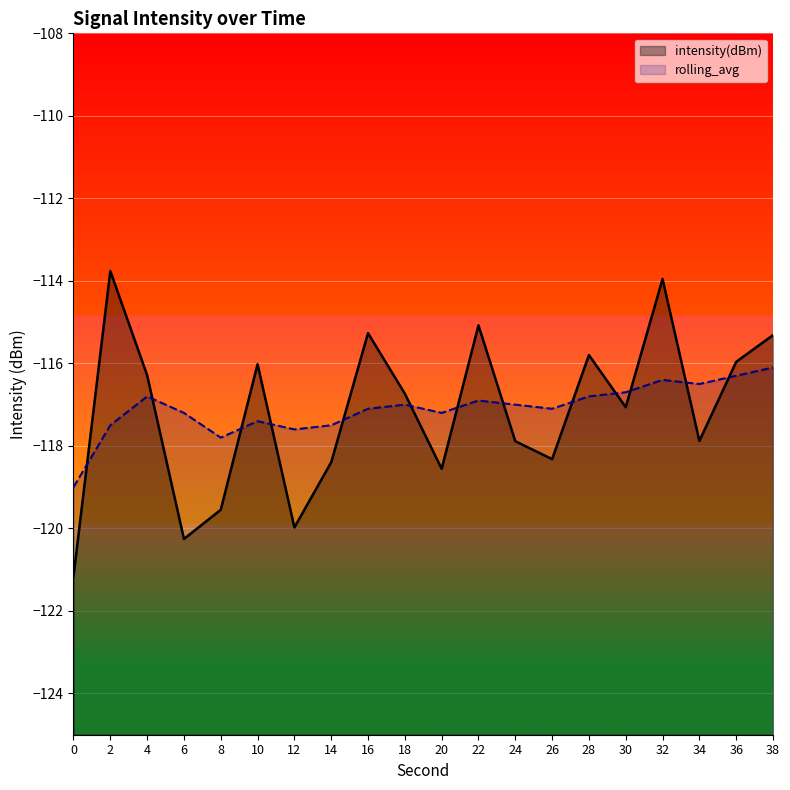

How many times do rolling_avg and intensity(dBm) cross each other?

13